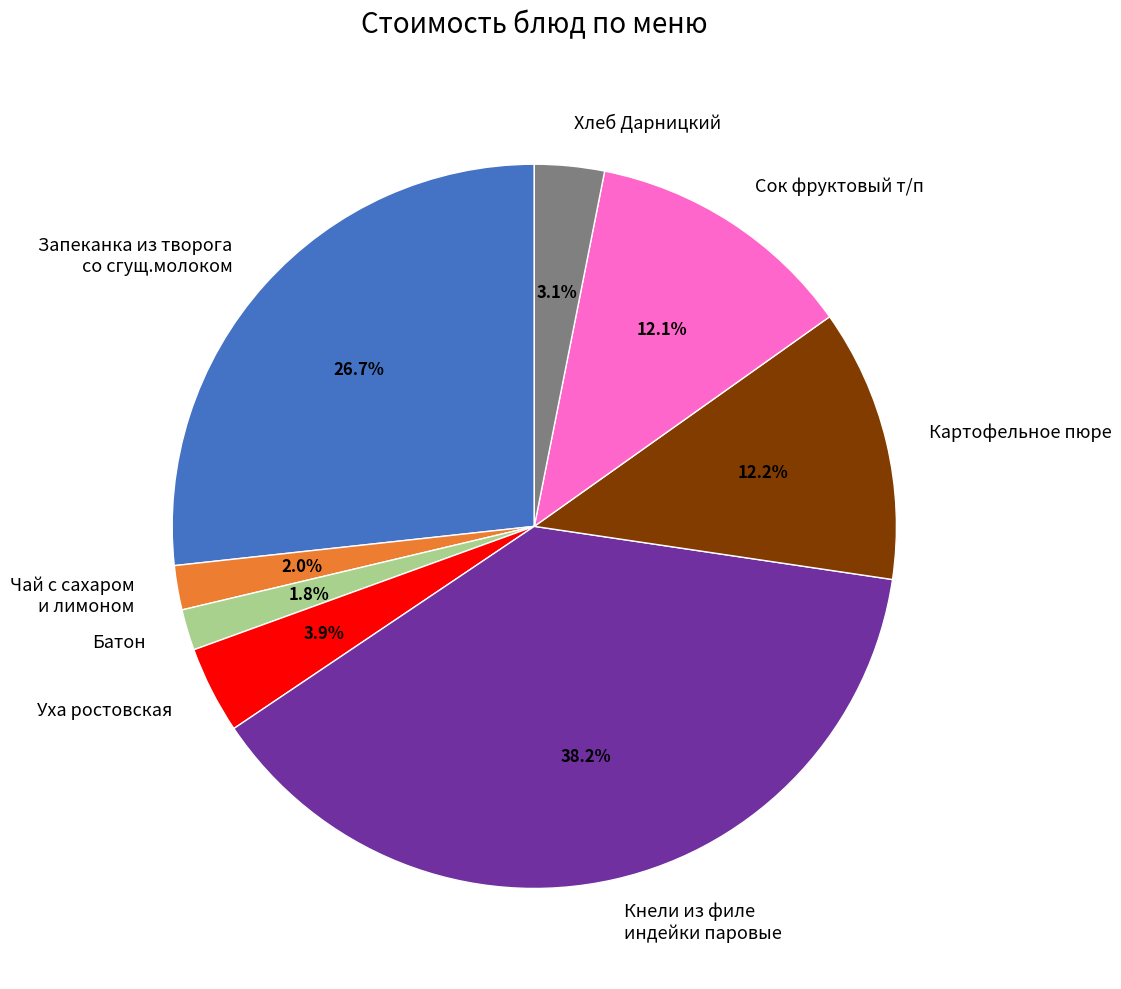

What percentage is NOT represented by Картофельное пюре?

87.8%